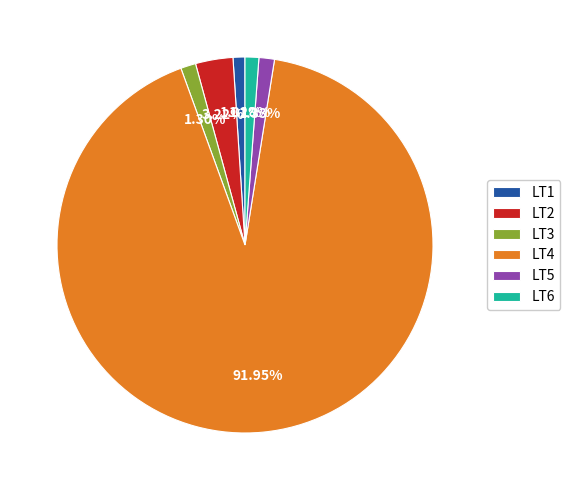

Count the number of slices in the pie.

6